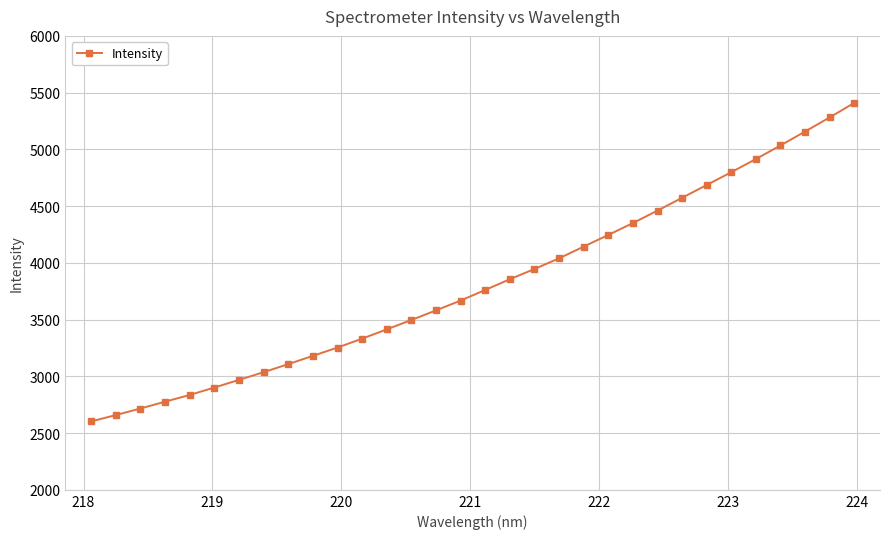

What is the value of the 1st point from the left?

2603.0